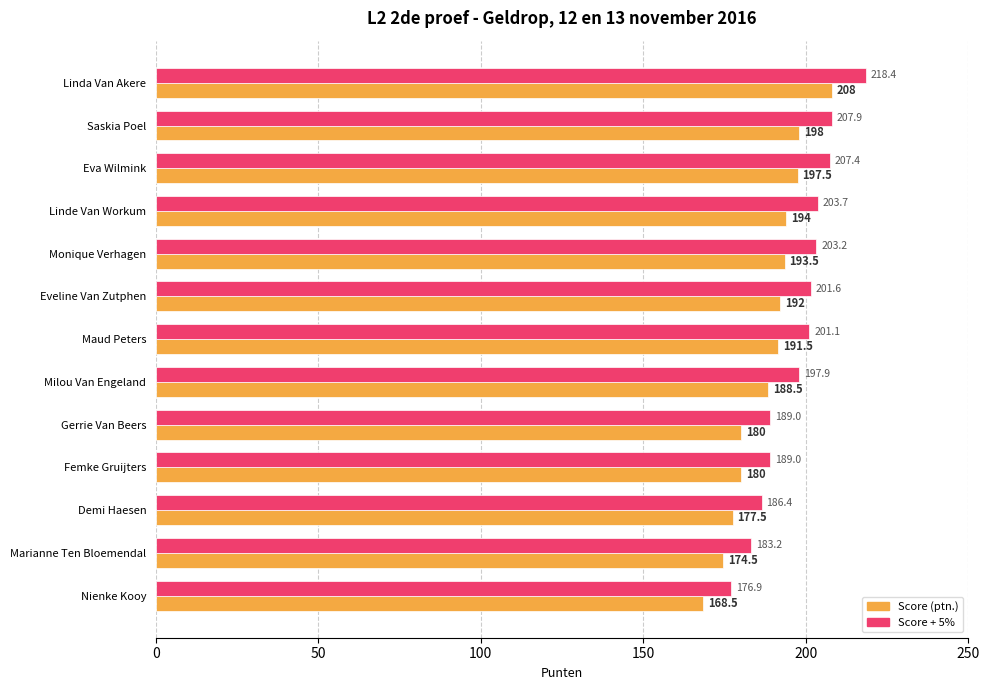

At which category does the chart reach its minimum across all series?

Nienke Kooy